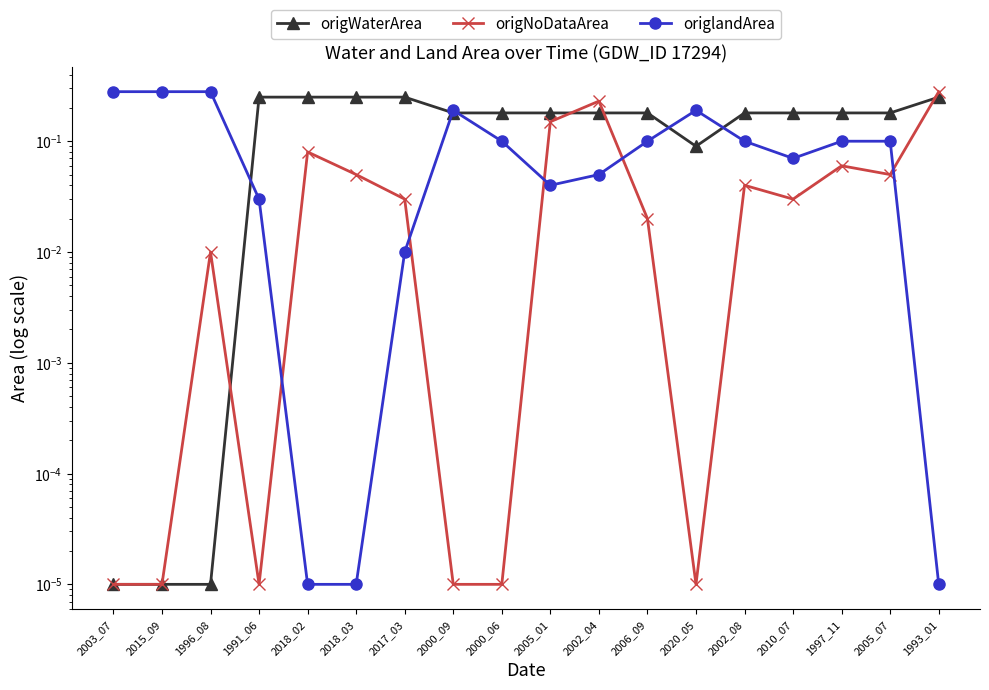

Rank the series by their average value, from highest to lowest.

origWaterArea, origlandArea, origNoDataArea